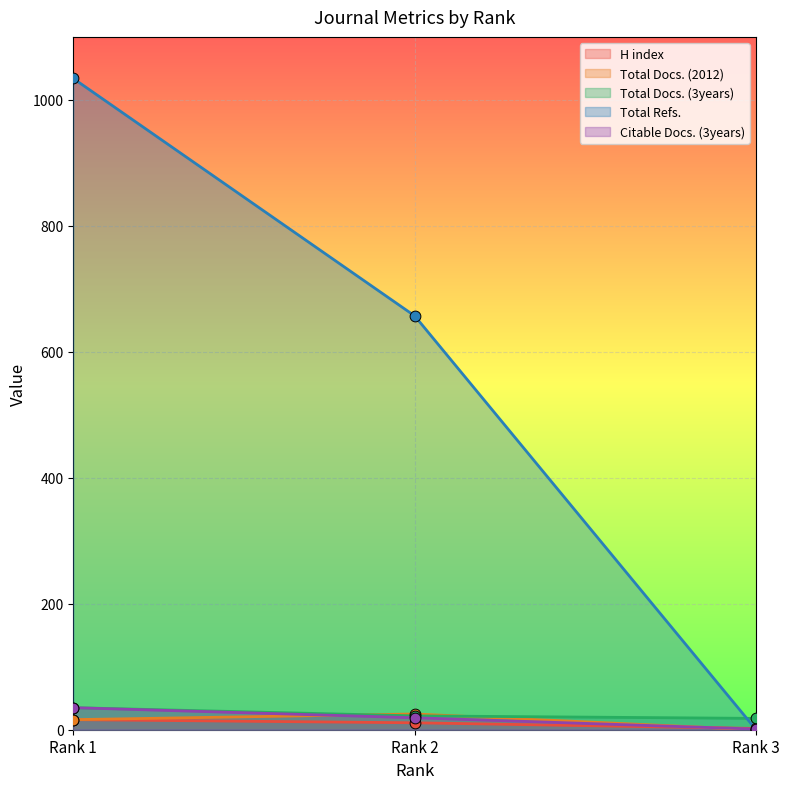

Which series contains the lowest Y value?

Total Docs. (2012)